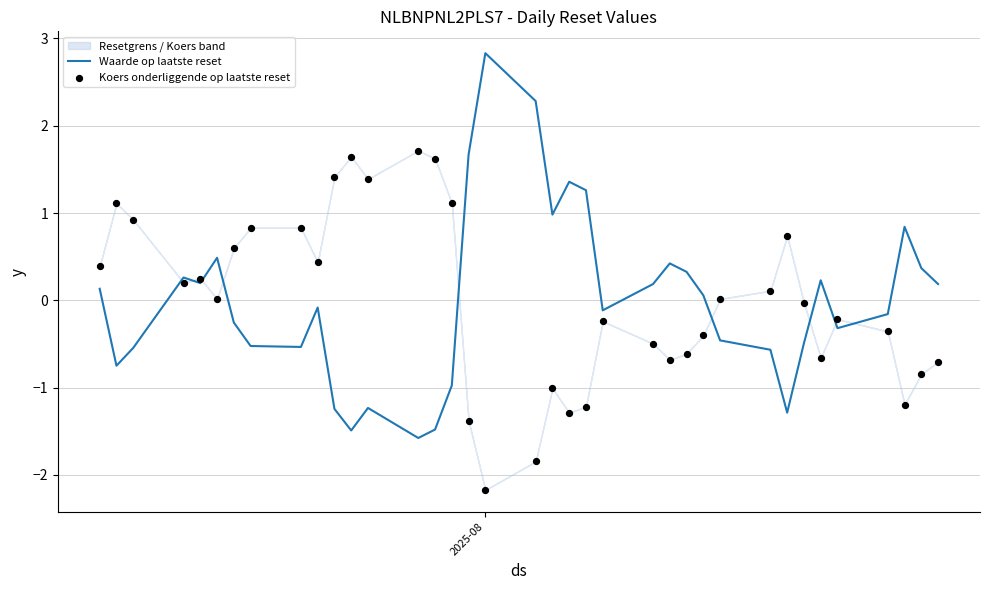

Which series has the largest Y range (max minus min)?

Waarde op laatste reset